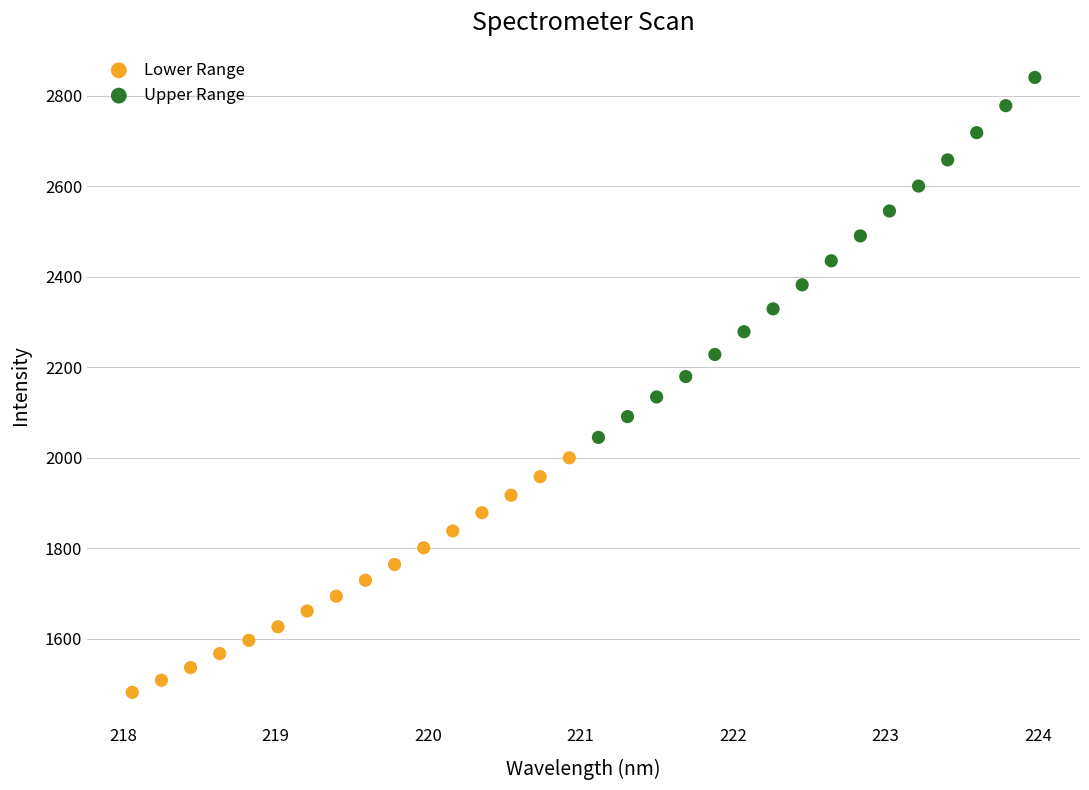

Which series contains the lowest Y value?

Lower Range